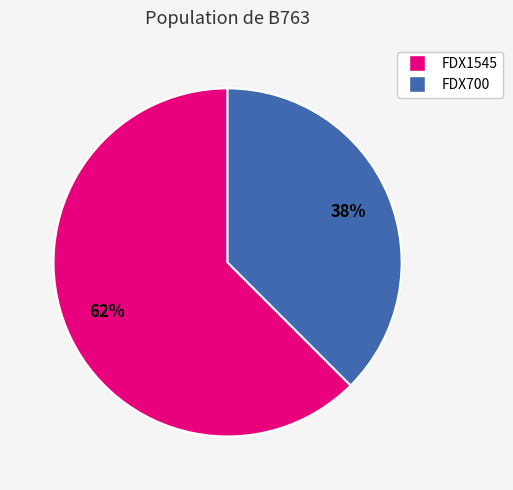

What is the smallest slice in the pie chart?

FDX700